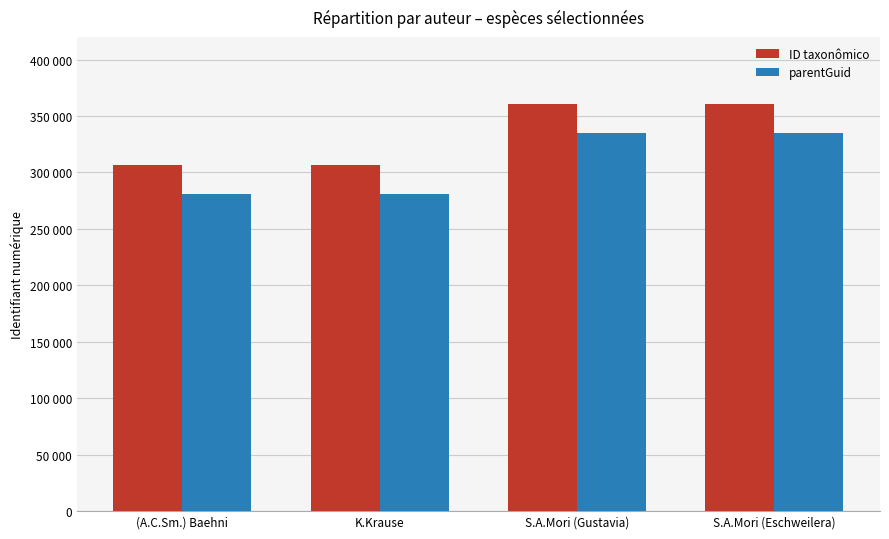

What are all the series names shown in the legend?

ID taxonômico, parentGuid